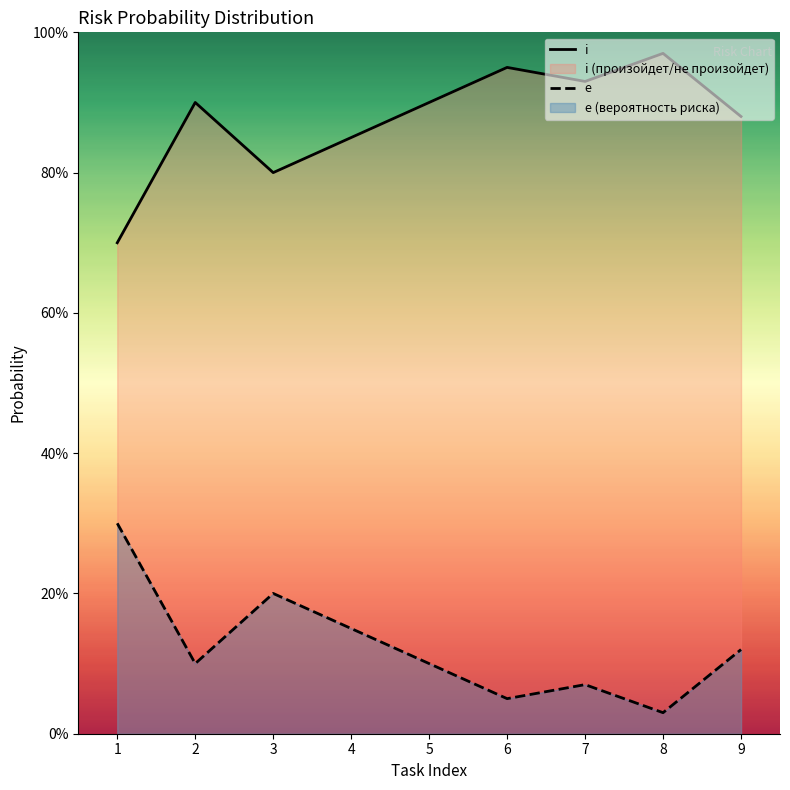

Between 2 and 9, which series saw the biggest shift?

i